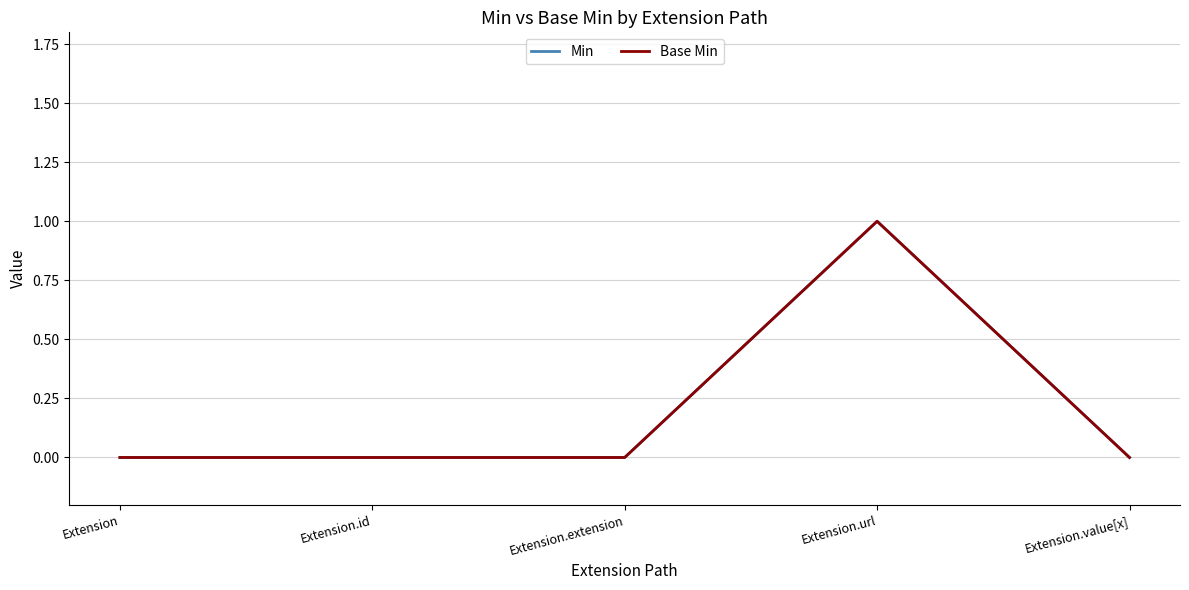

Where is the first local maximum for Base Min?

Extension.url